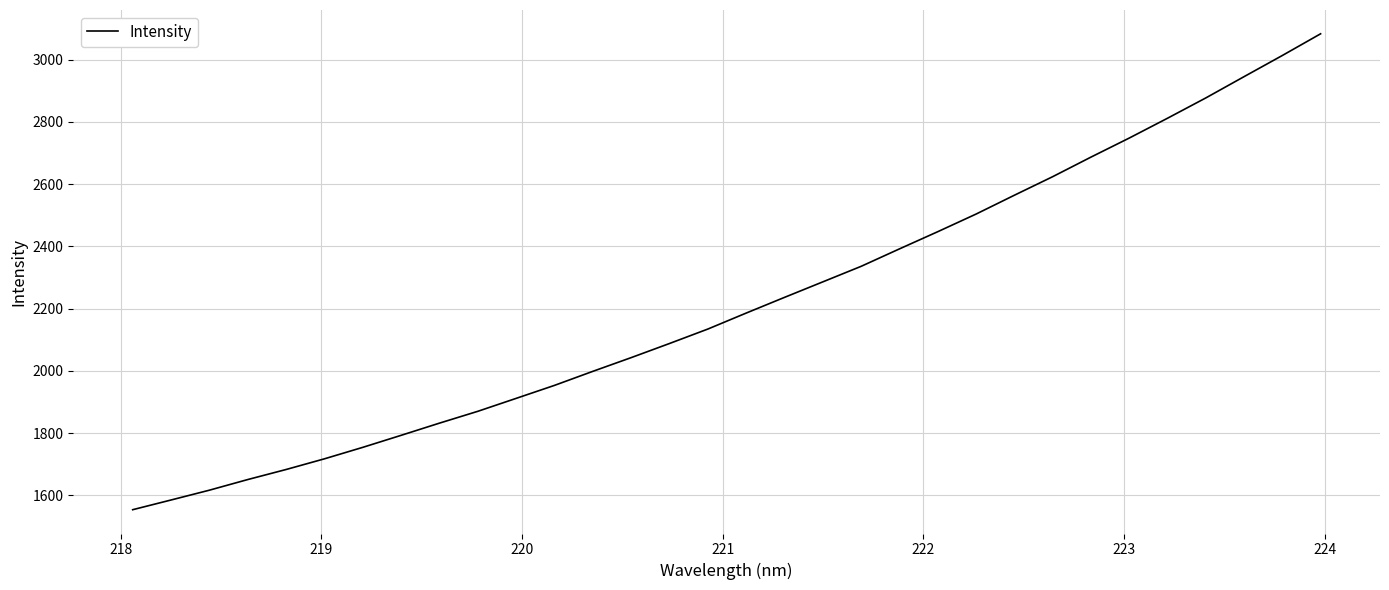

What is the sum of all values?

70923.8